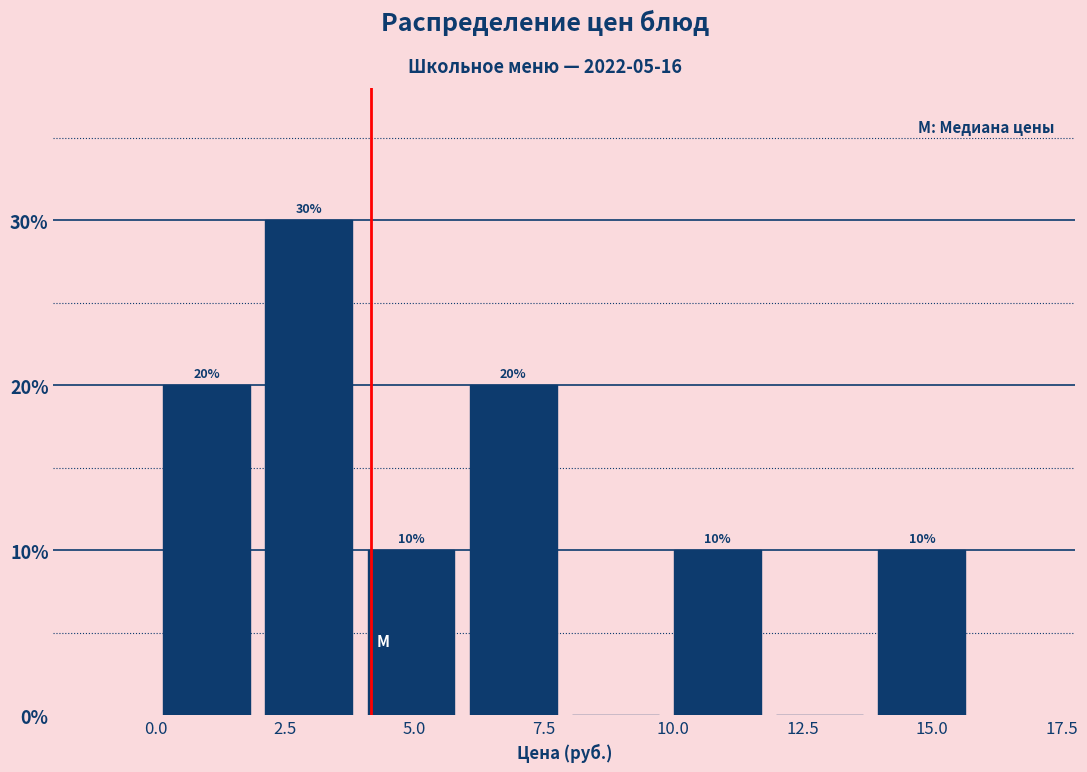

Around what value on the x-axis is the tallest bar? Give the approximate position of its centre, as read against the axis.

3.0